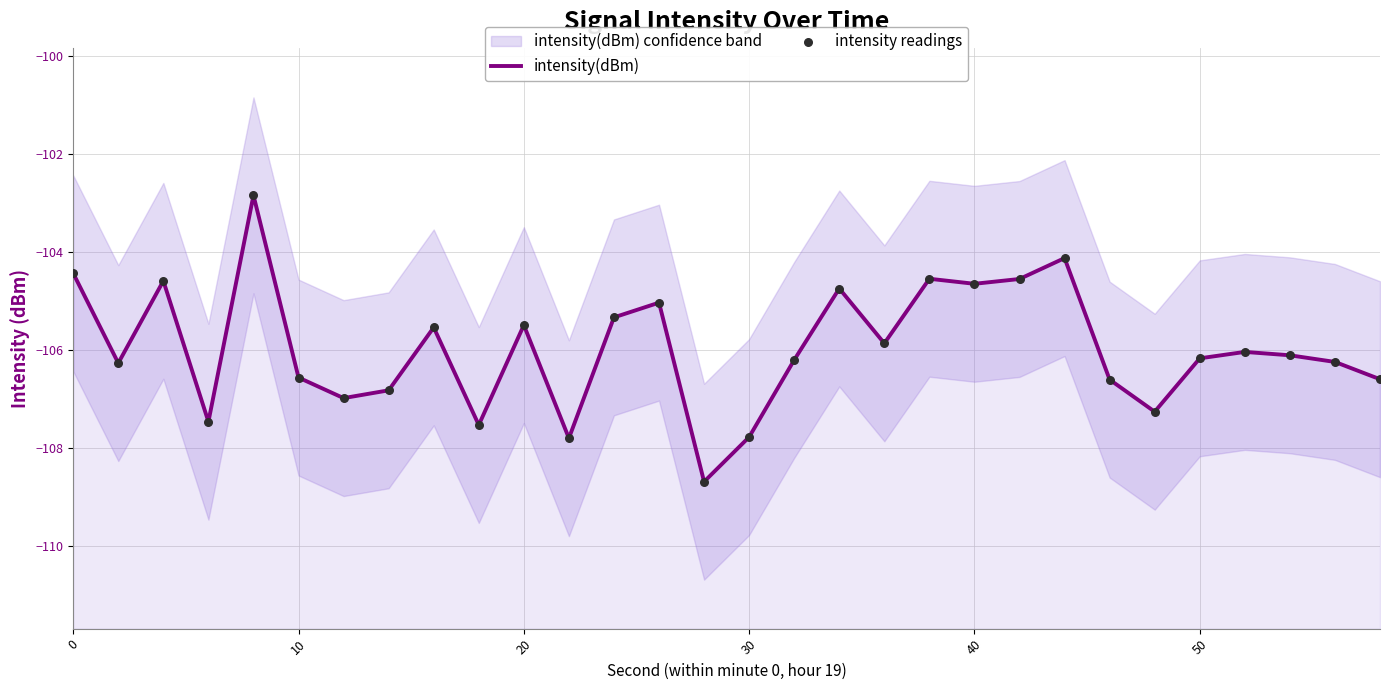

At how many categories does at least one series exceed -103?

1